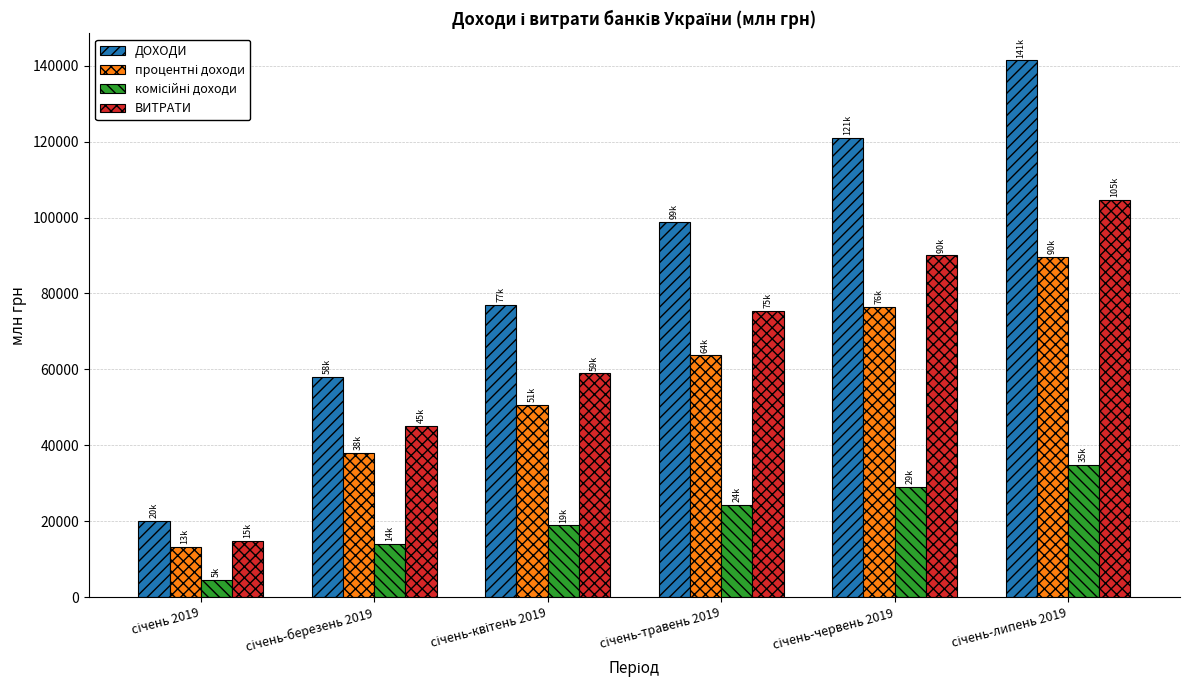

What is the minimum value for ДОХОДИ?

20180